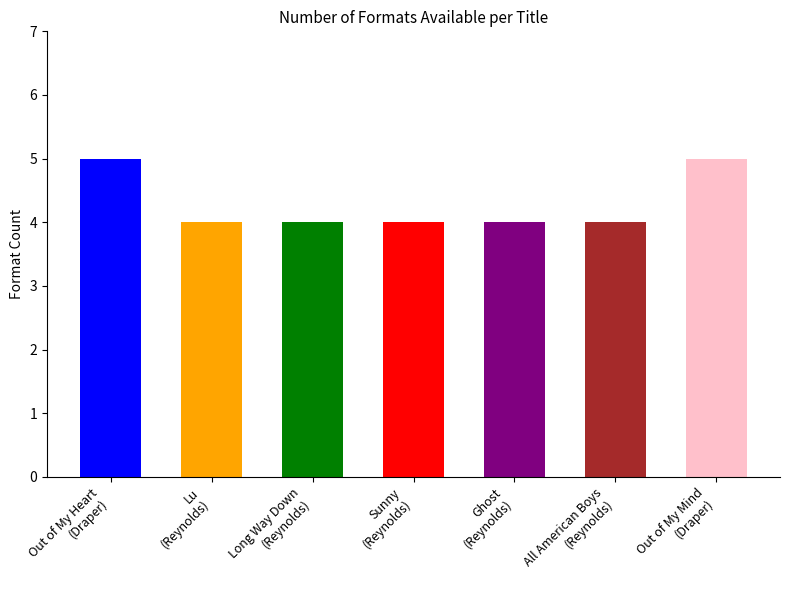

What is the sum of all values?

30